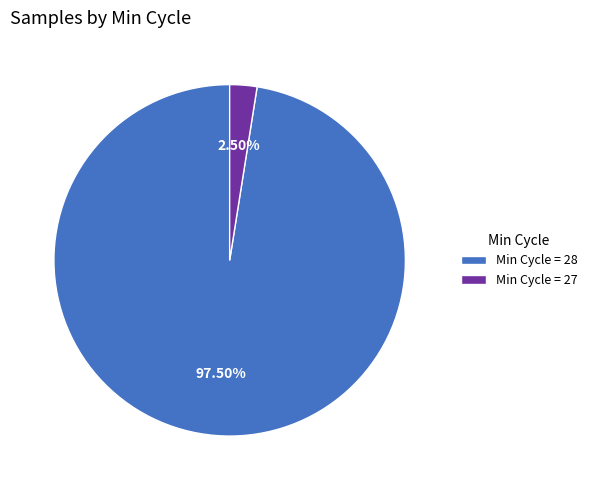

Which slice is the largest?

Min Cycle = 28